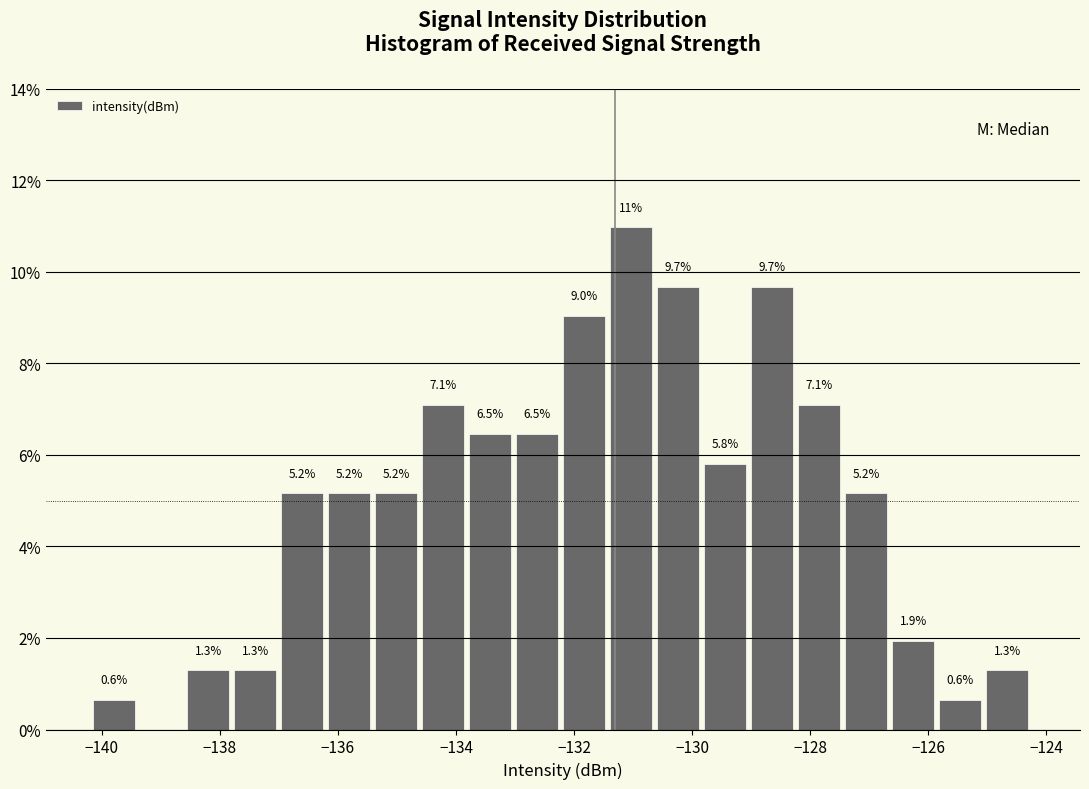

Read against the x-axis, roughly where is the centre of the tallest bar?

-131.0